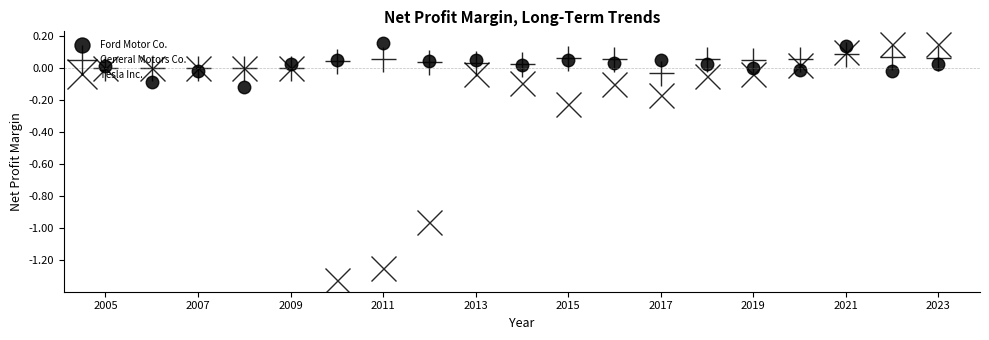

How many lines are shown in the chart?

3